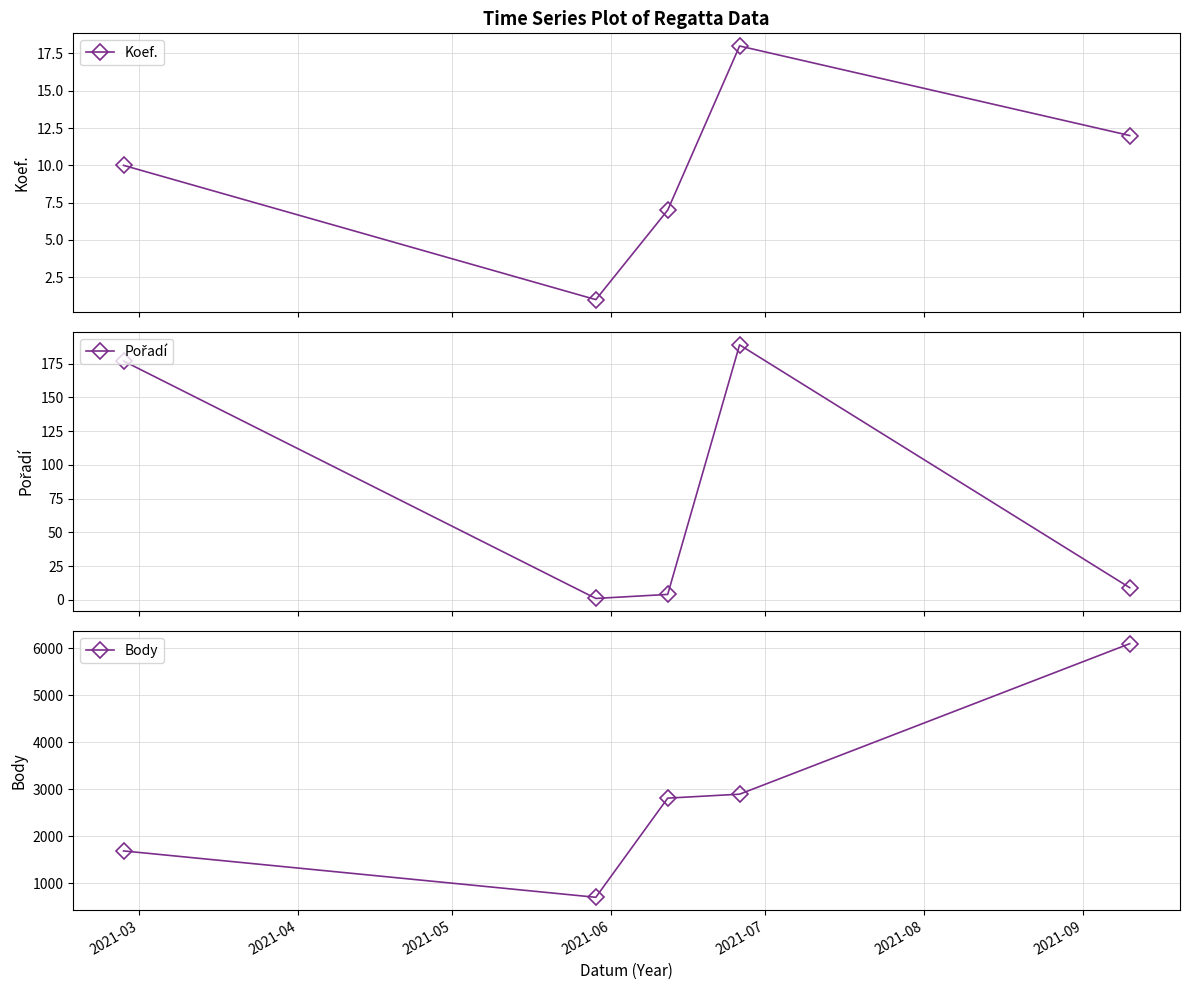

True or false: Koef. has more than 0 points higher than both neighbors.

True